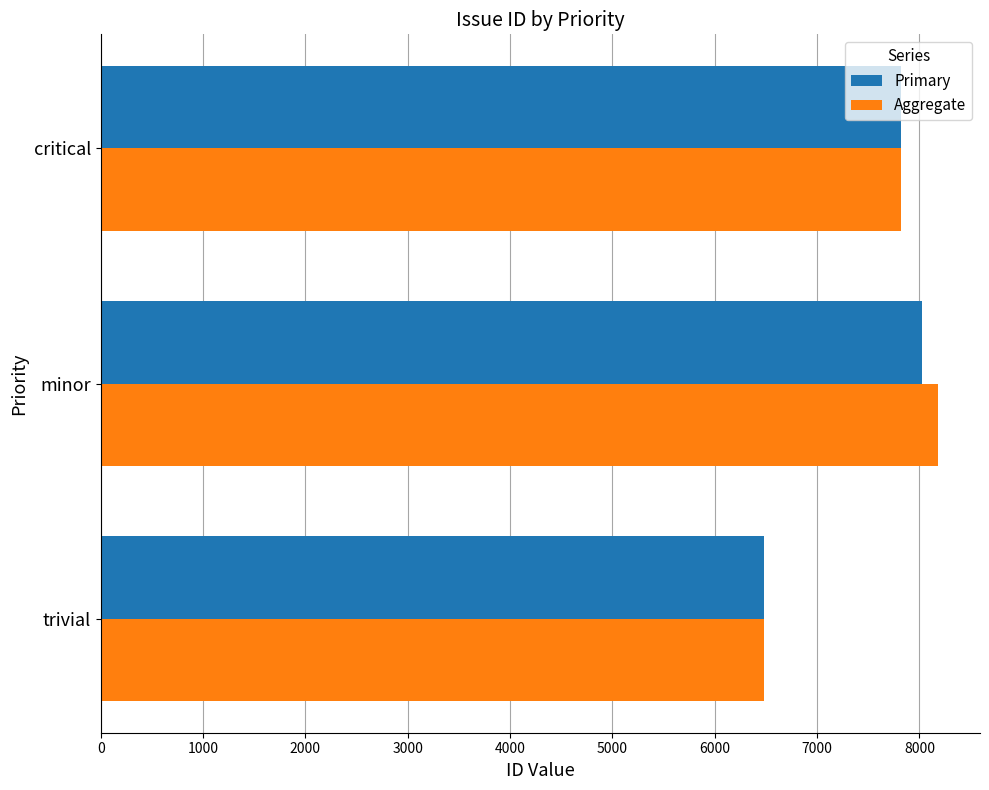

Is it true that Aggregate equals 6485 at trivial?

True